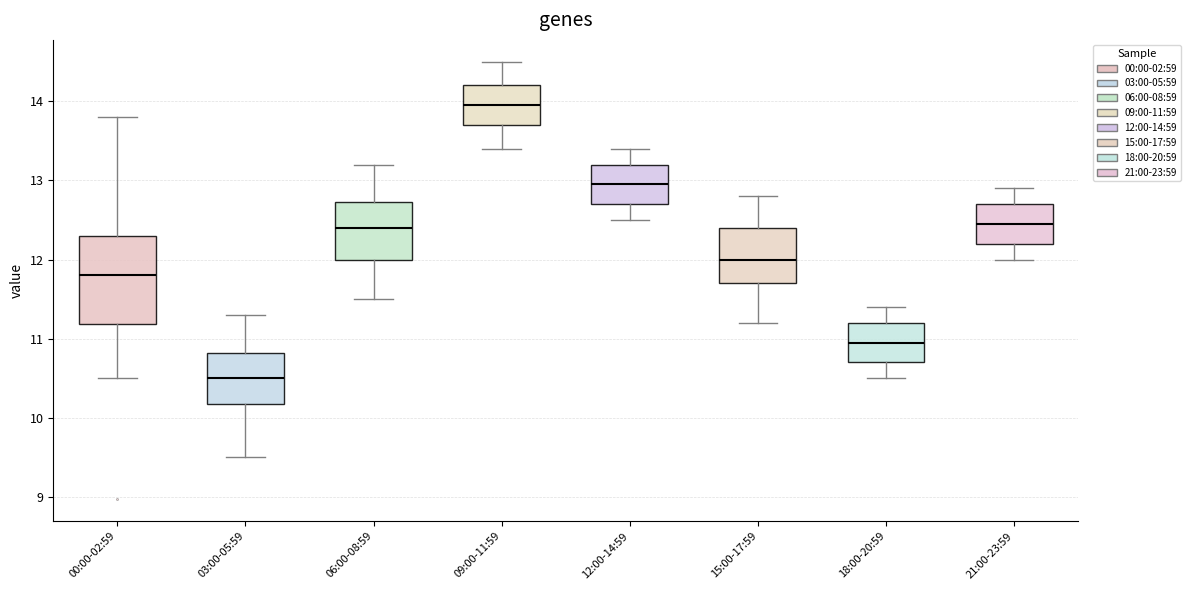

Reading left to right, read every box against the y-axis: the position of its median line, the range the box covers, and the ends of its whiskers. The values are not printed on the chart, so give them approximately, as read against the axis.

00:00-02:59: median 11.8, box 11.2 to 12.3, whiskers 10.5 to 13.8
03:00-05:59: median 10.5, box 10.2 to 10.8, whiskers 9.5 to 11.3
06:00-08:59: median 12.4, box 12.0 to 12.7, whiskers 11.5 to 13.2
09:00-11:59: median 14.0, box 13.7 to 14.2, whiskers 13.4 to 14.5
12:00-14:59: median 13.0, box 12.7 to 13.2, whiskers 12.5 to 13.4
15:00-17:59: median 12.0, box 11.7 to 12.4, whiskers 11.2 to 12.8
18:00-20:59: median 11.0, box 10.7 to 11.2, whiskers 10.5 to 11.4
21:00-23:59: median 12.5, box 12.2 to 12.7, whiskers 12.0 to 12.9